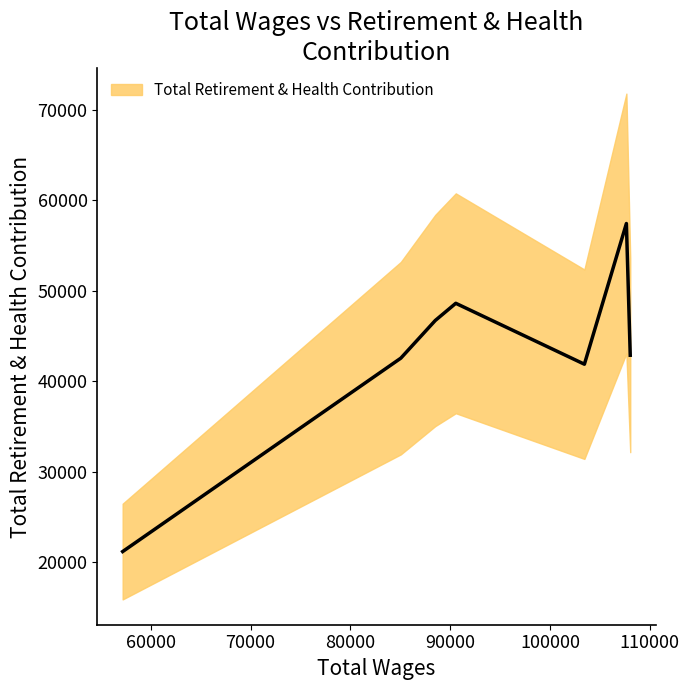

The value at Police Detective Sergeant is 79121. True or false?

False